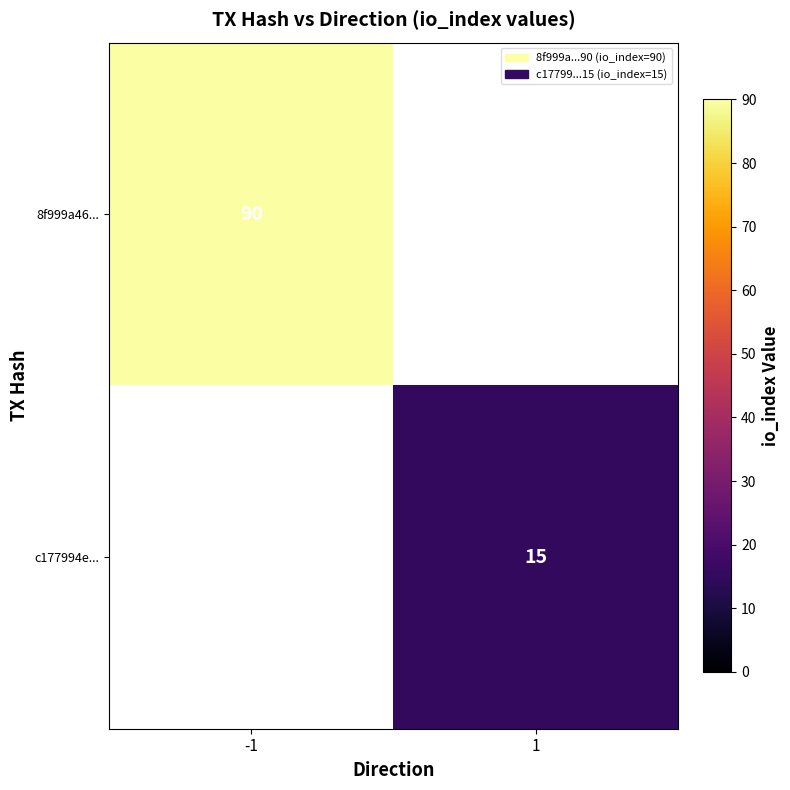

Is it true that 8f999a46... equals 90 at -1?

True